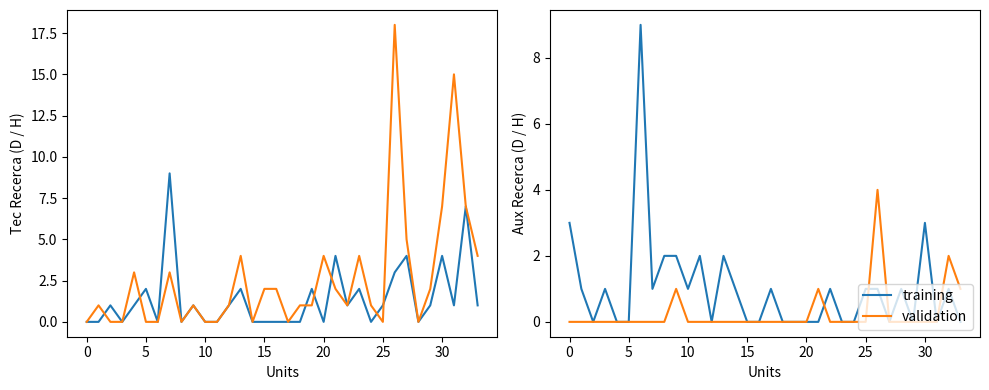

Is it true that validation equals 4 at 26?

True